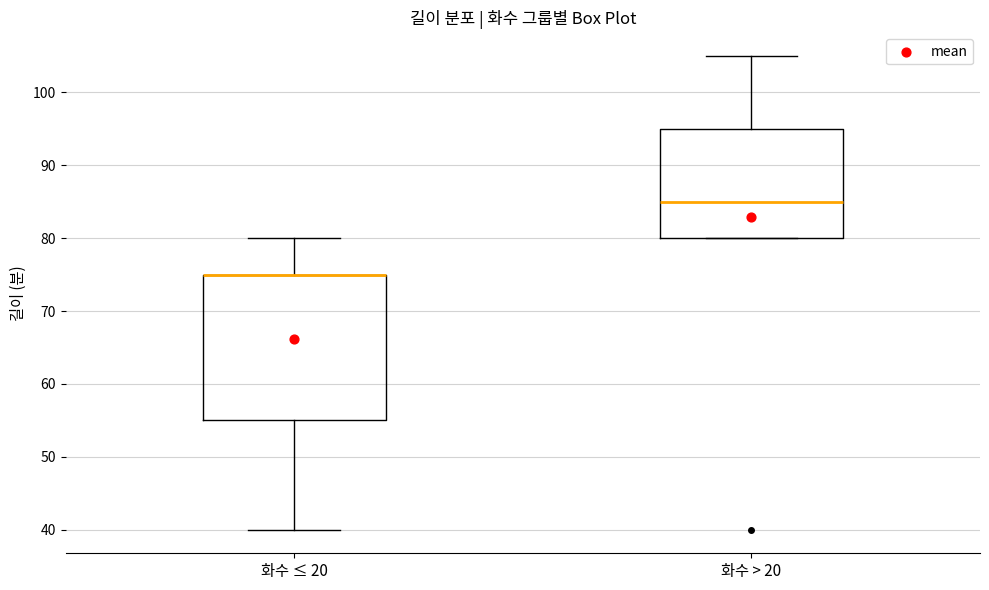

Where does the upper whisker of the box for 화수 > 20 end on the y-axis? The values are not printed on the chart, so give them approximately, as read against the axis.

105